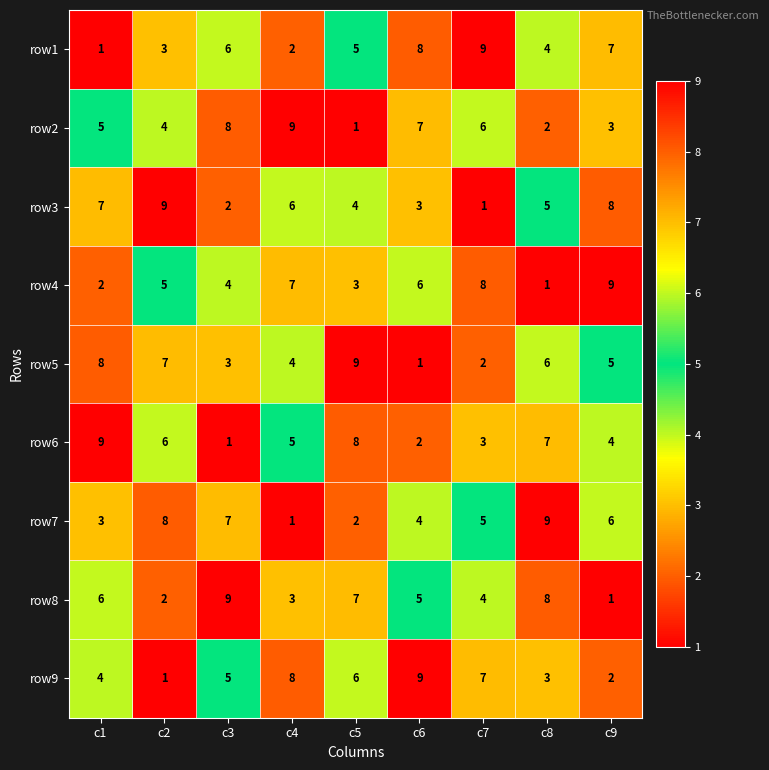

Which series changed the most between c7 and c8?

row4